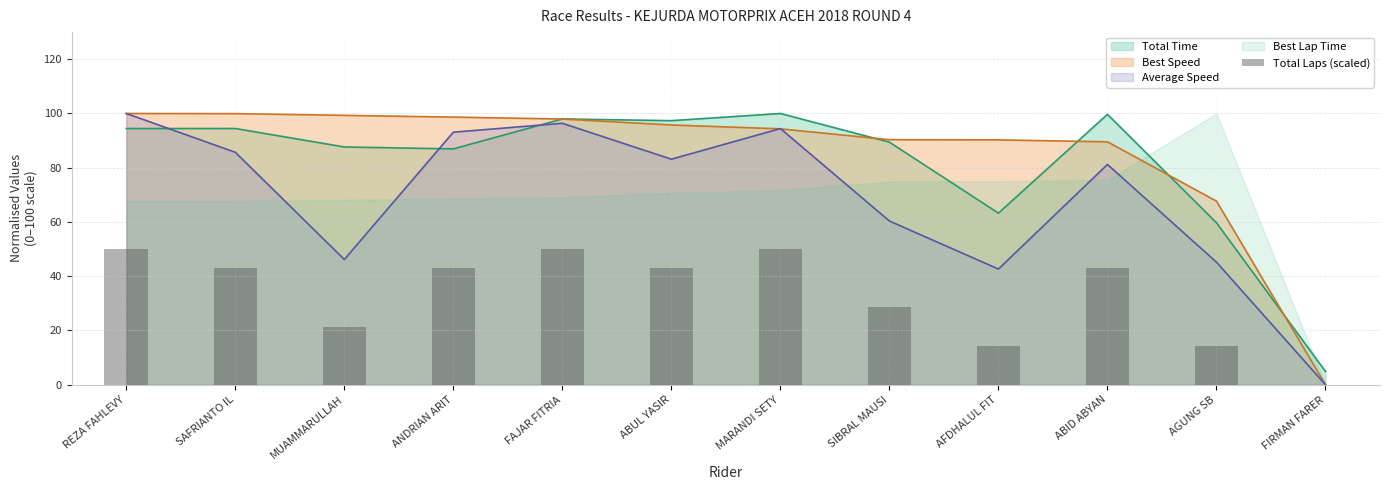

Where is Best Speed nearest to the value 50?

AGUNG SB